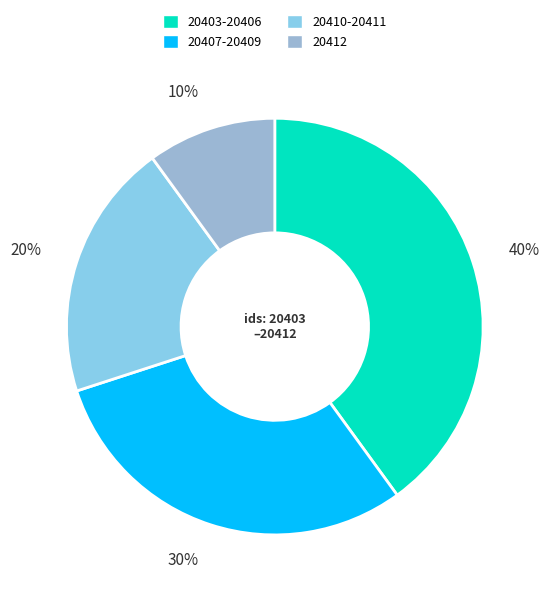

How many slices are in this pie chart?

4